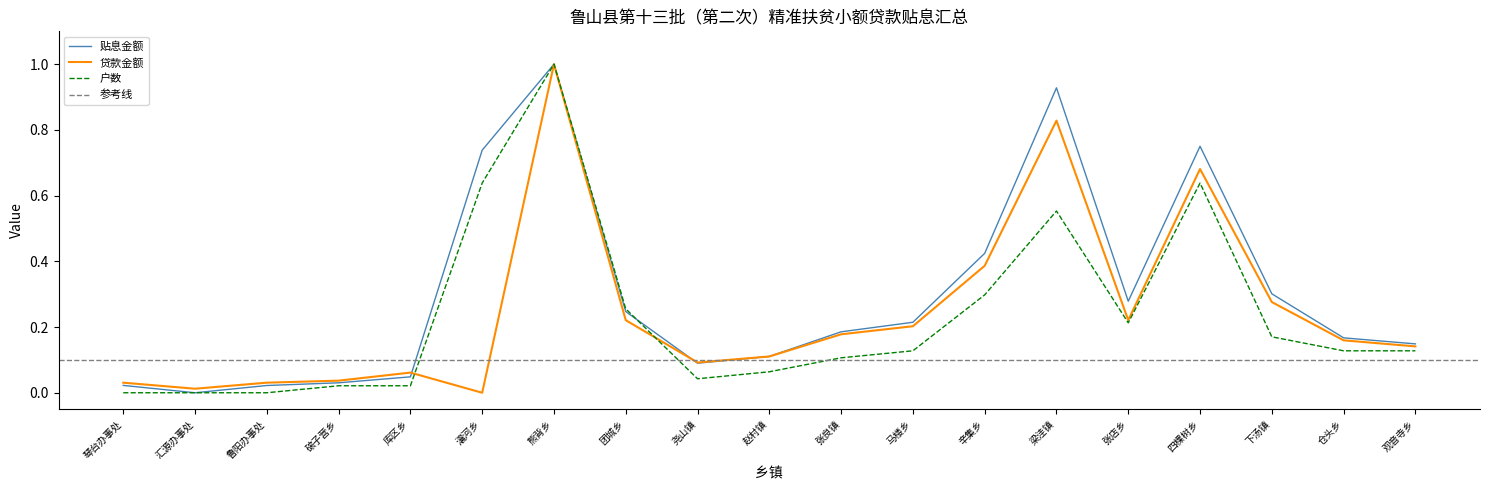

What is the label of the 8th point from the right?

马楼乡